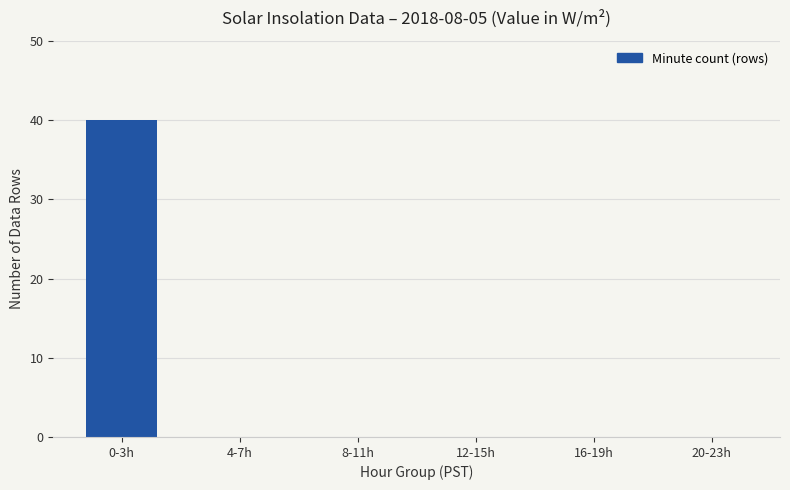

Reading right to left, what are all the values shown in this chart?

0	0	0	0	0	40